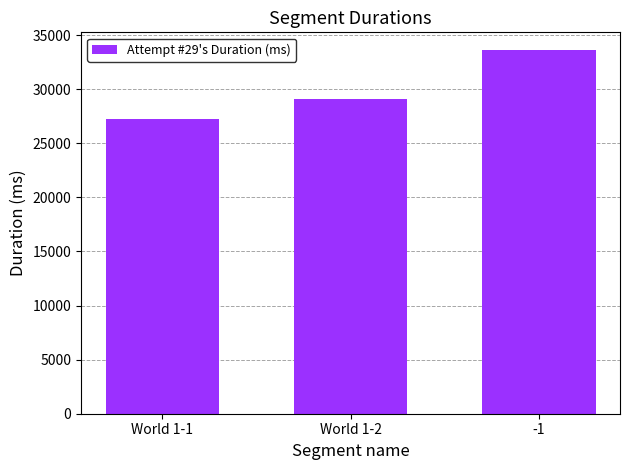

Reading left to right, extract all data points from this chart.

World 1-1=27211	World 1-2=29071	-1=33586